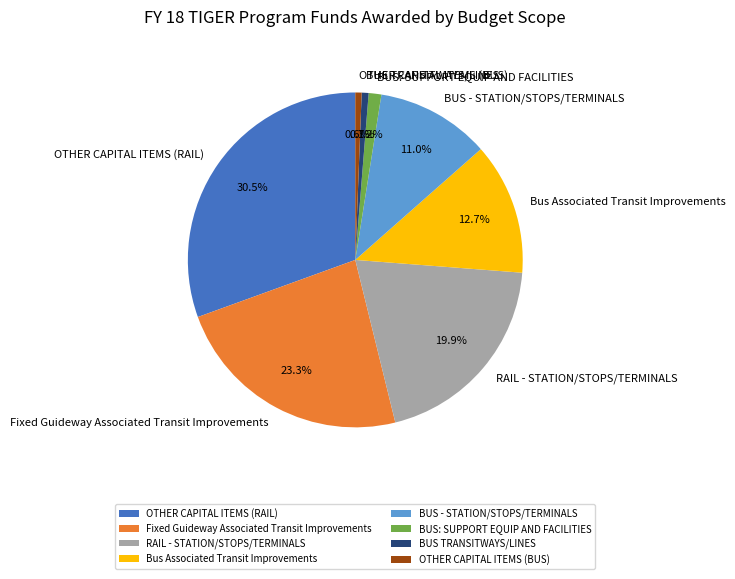

Which category has the biggest portion of the pie?

OTHER CAPITAL ITEMS (RAIL)